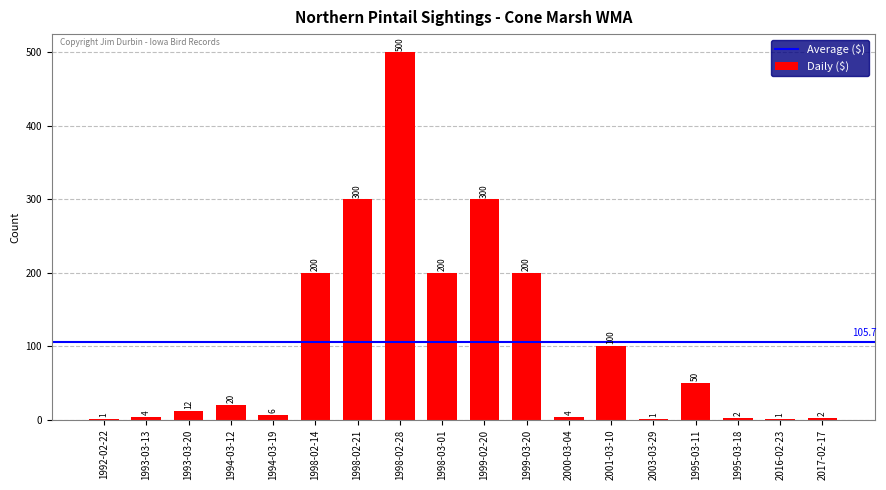

Read the value at 1998-02-21, to the nearest 10.

300